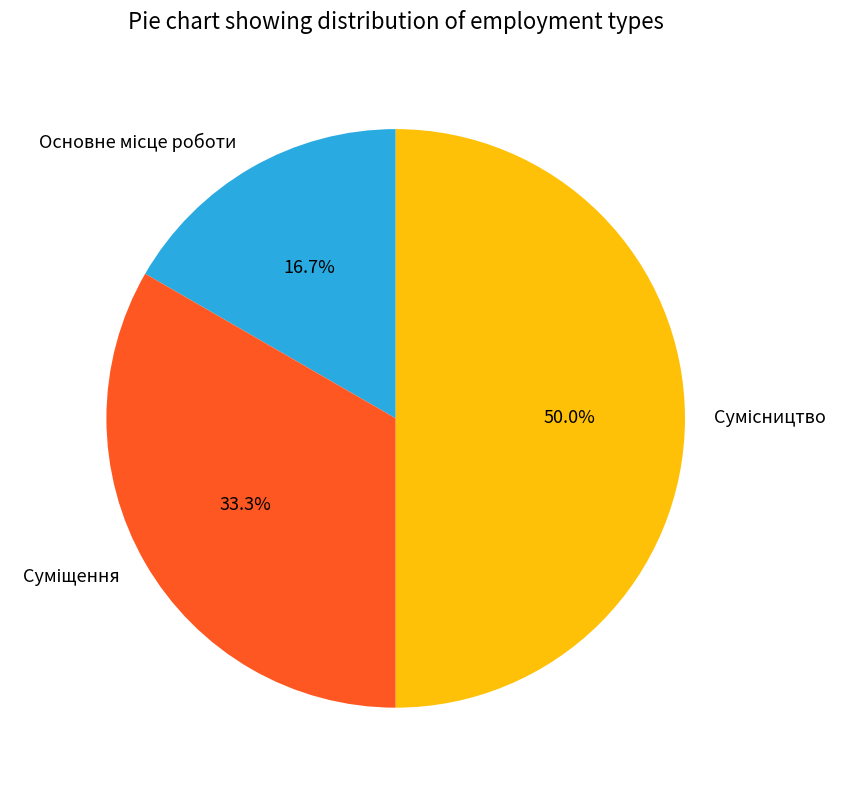

How many segments does this pie chart have?

3